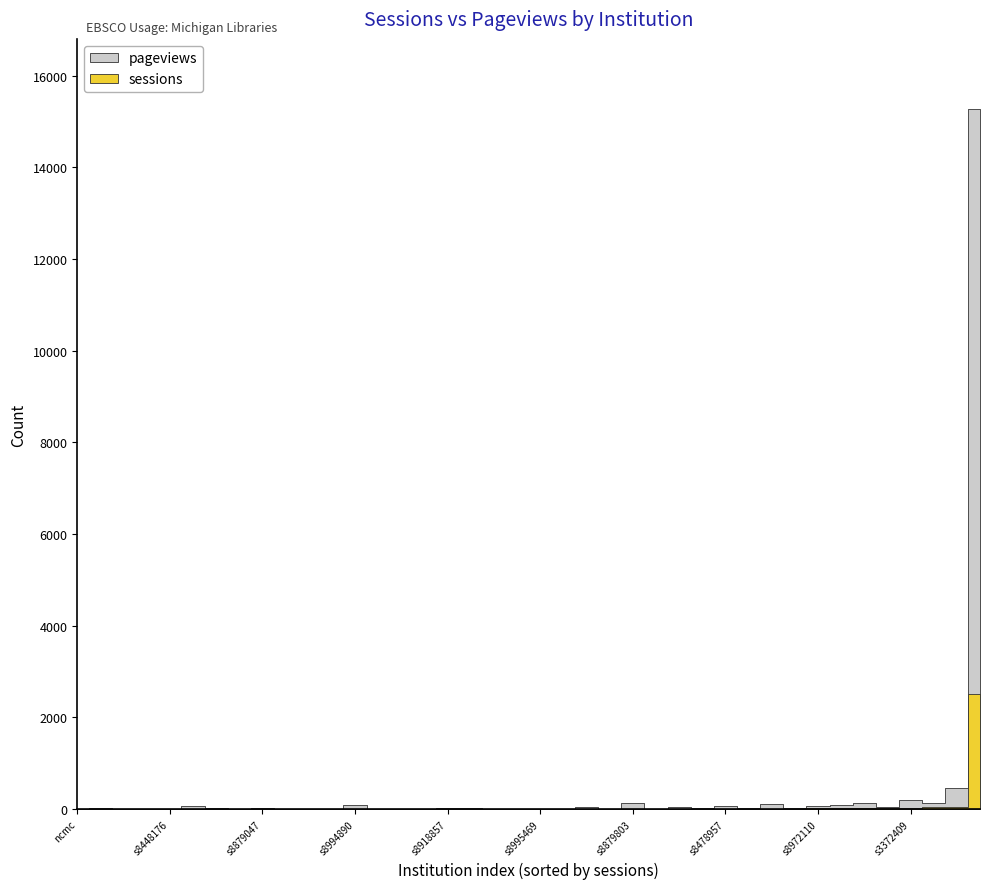

Reading left to right, what are all the values shown in this chart?

sessions: 2	1	3	2	1	28	1	2	4	2510	2	1	19	1	2	1	7	34	1	2	20	1	5	1	1	4	15	9	1	2	1	13	4	1	1	1	9	49	2	11
pageviews: 2	2	4	14	13	189	2	36	7	15273	4	0	131	0	9	72	56	140	0	11	45	15	15	5	24	127	97	15	10	20	5	60	53	0	86	6	99	450	3	24